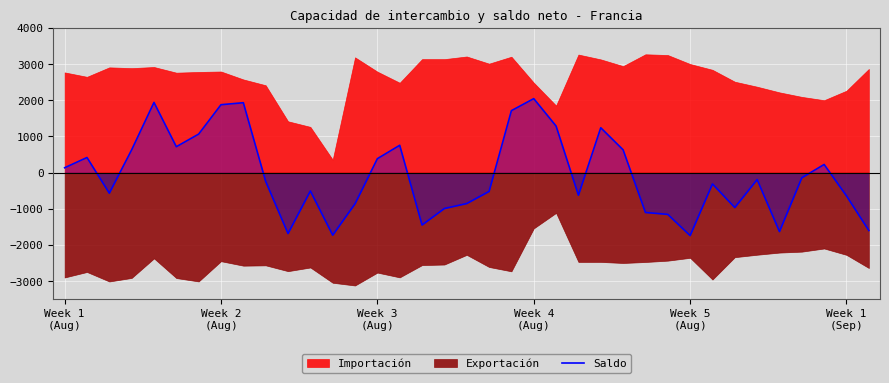

True or false: the data has more than 0 interior local peaks.

True